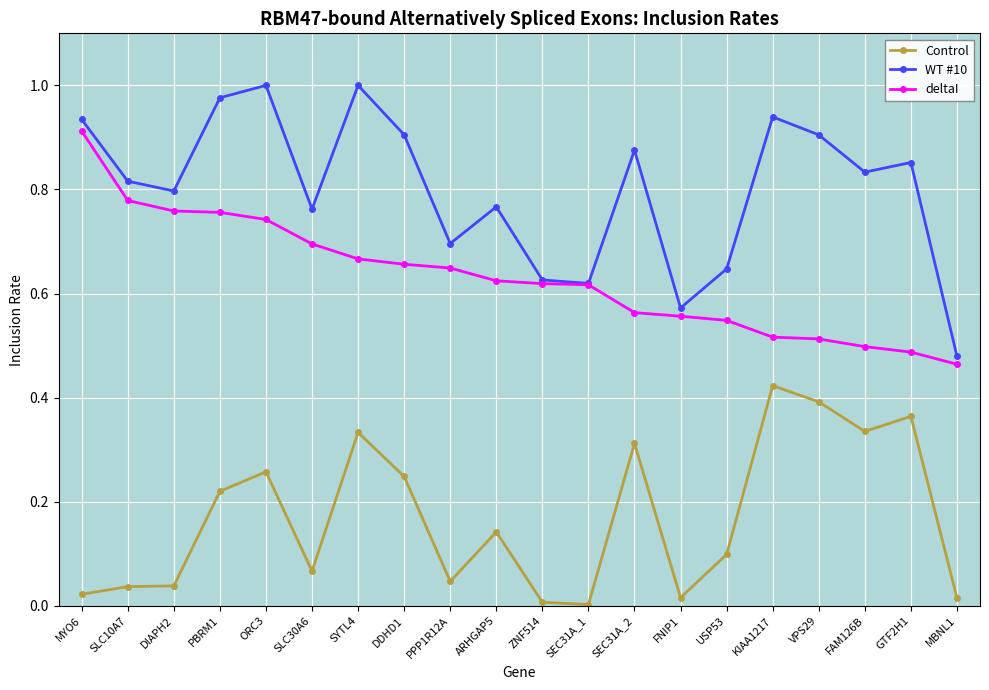

Rank the series by their average value, from highest to lowest.

WT #10, deltaI, Control